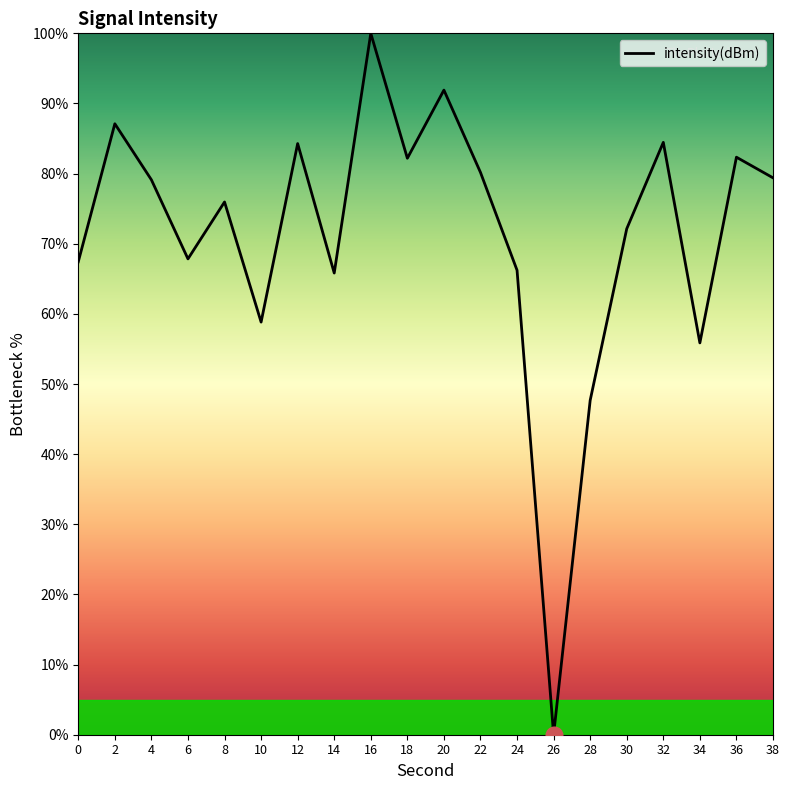

True or false: the data shows 13.2 at 34.

False